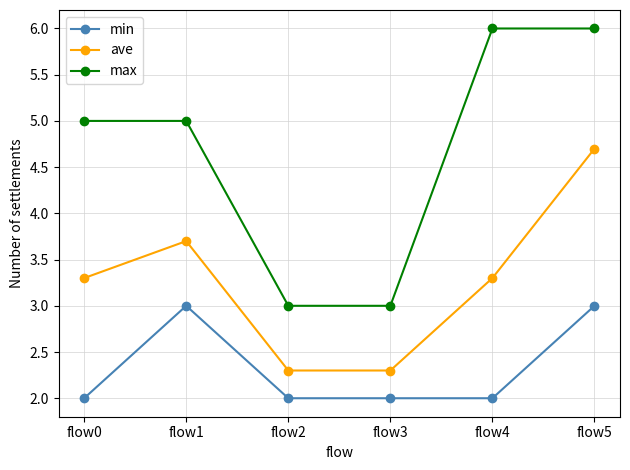

At which label does ave first exceed 3?

flow0